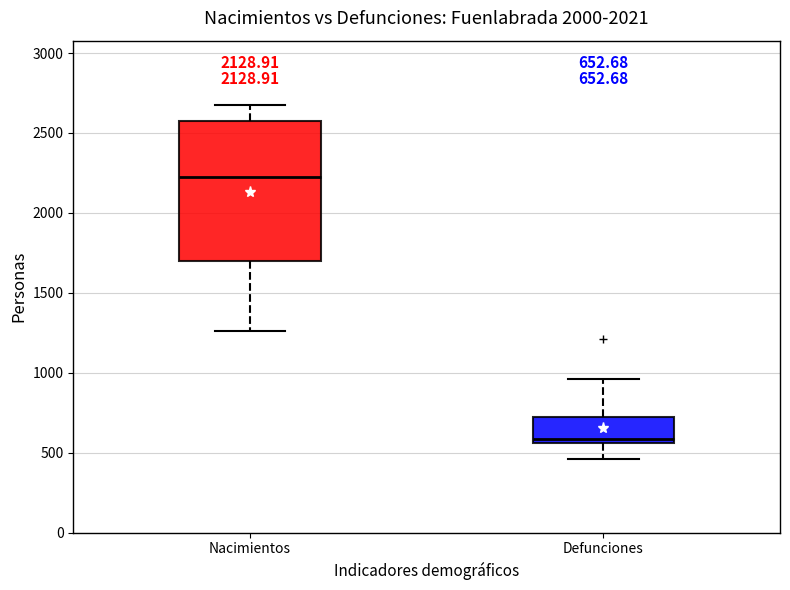

Comparing the boxes themselves (not the whiskers), which one is the tallest?

Nacimientos